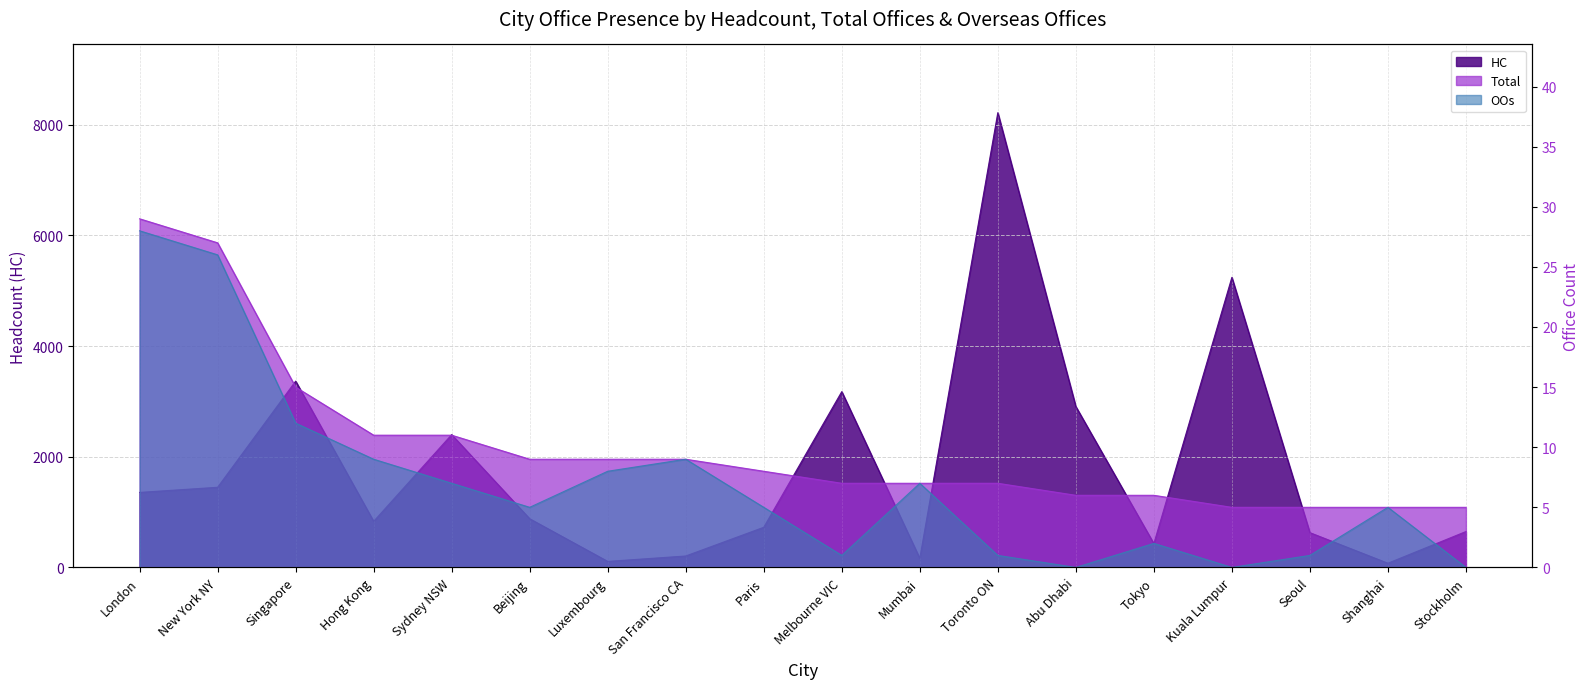

What is the difference between the maximum and second lowest values in the OOs series?

28